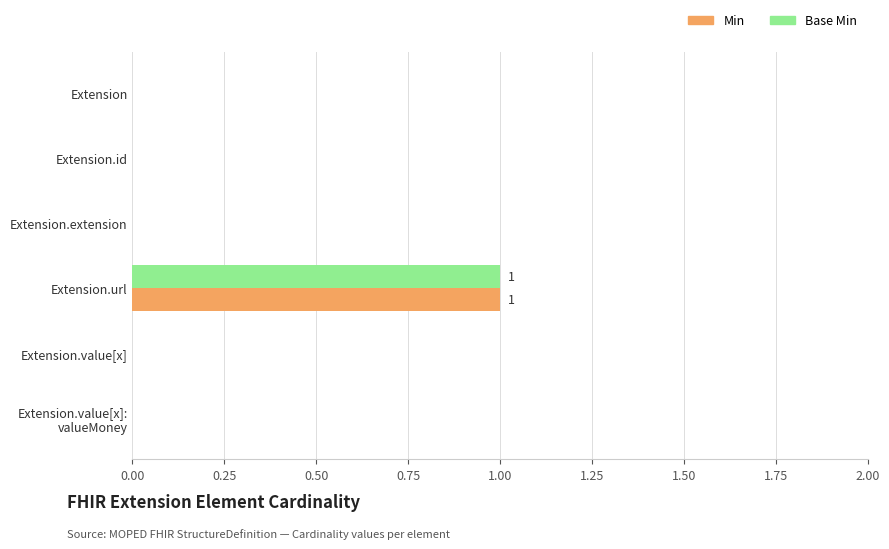

At which label does Base Min reach its peak?

Extension.url